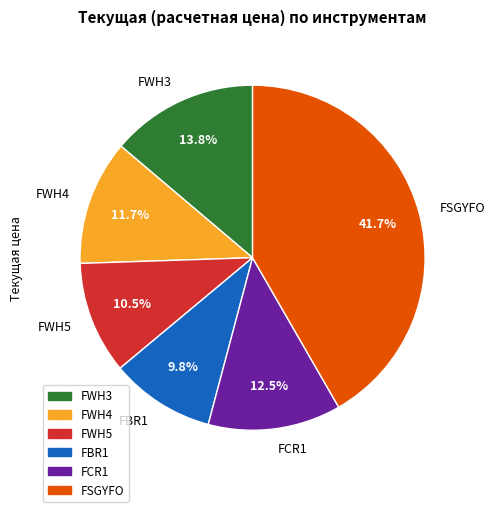

Which category has the biggest portion of the pie?

FSGYFO